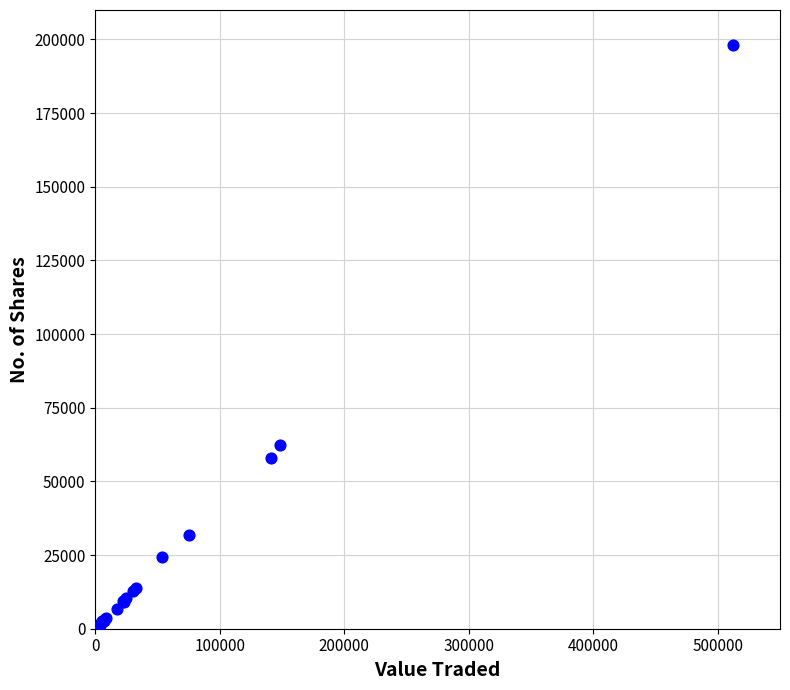

What Y value in the scatter plot is closest to 98997?

62391